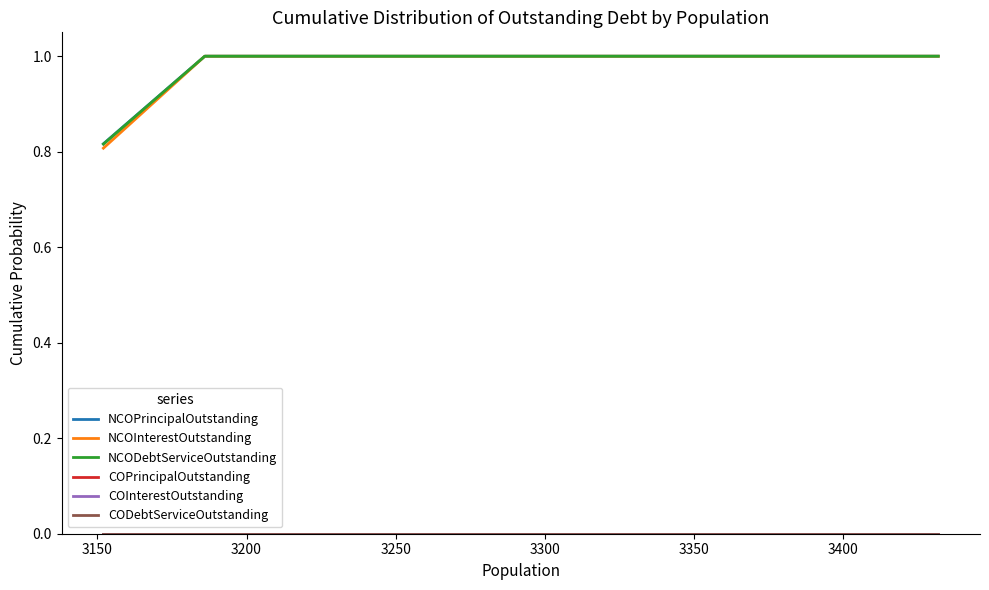

The value of COInterestOutstanding at 3400 is 0.0. True or false?

True